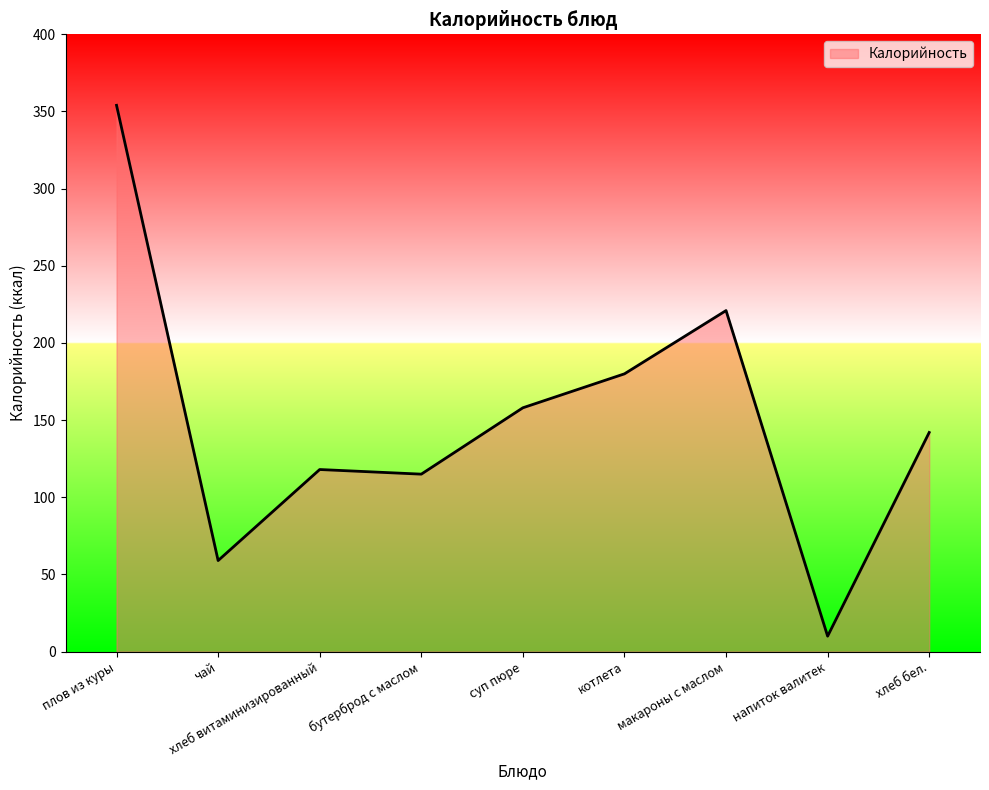

What position from the left is хлеб бел.?

9